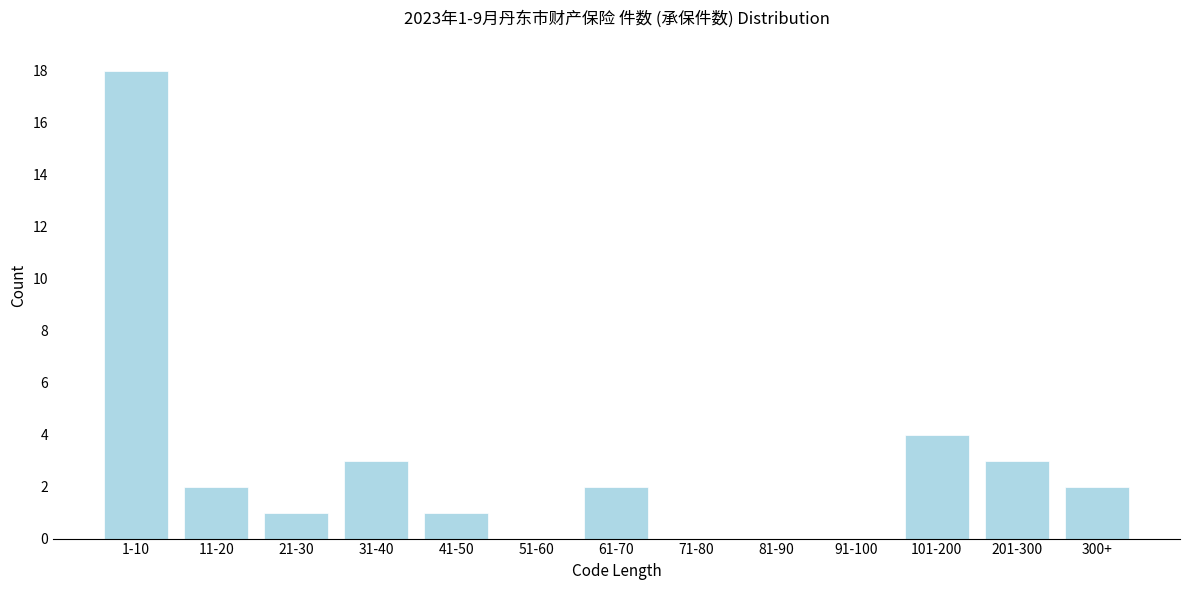

Reading left to right, transcribe all the data shown in this chart.

1-10=18	11-20=2	21-30=1	31-40=3	41-50=1	51-60=0	61-70=2	71-80=0	81-90=0	91-100=0	101-200=4	201-300=3	300+=2